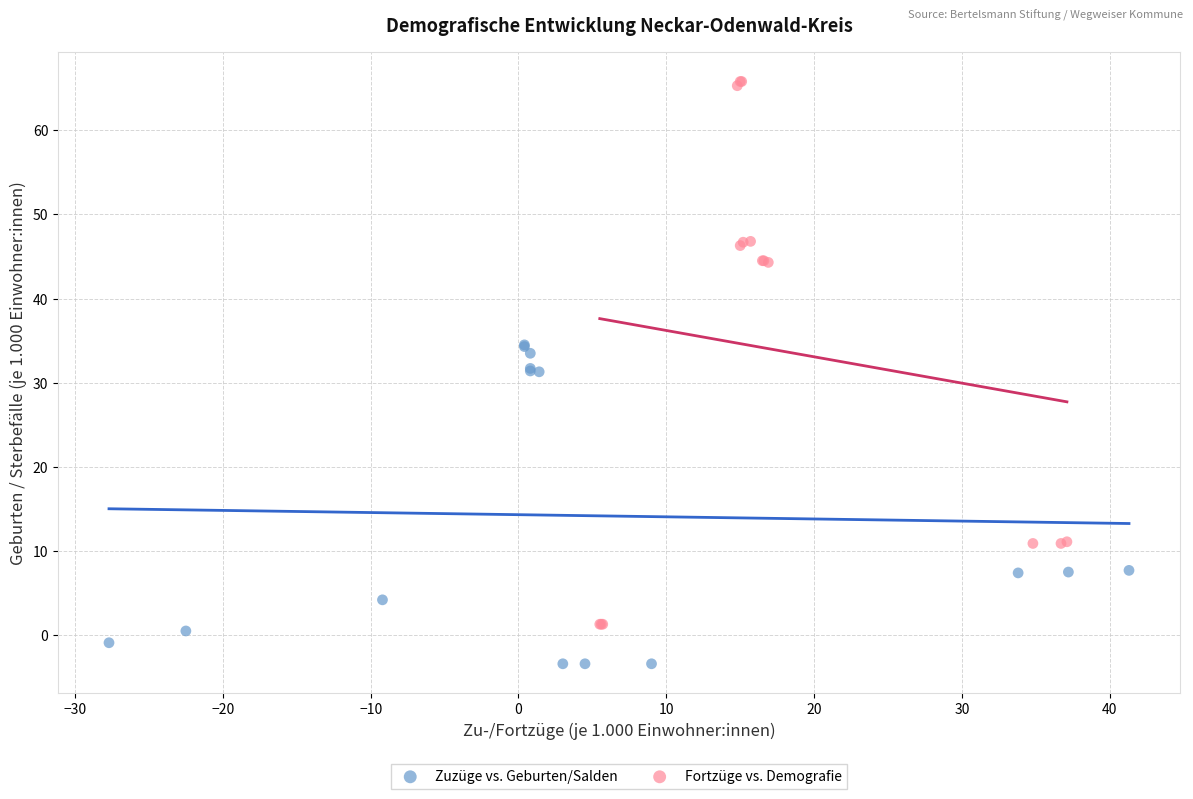

Which series reaches the minimum Y coordinate?

Zuzüge vs. Geburten/Salden